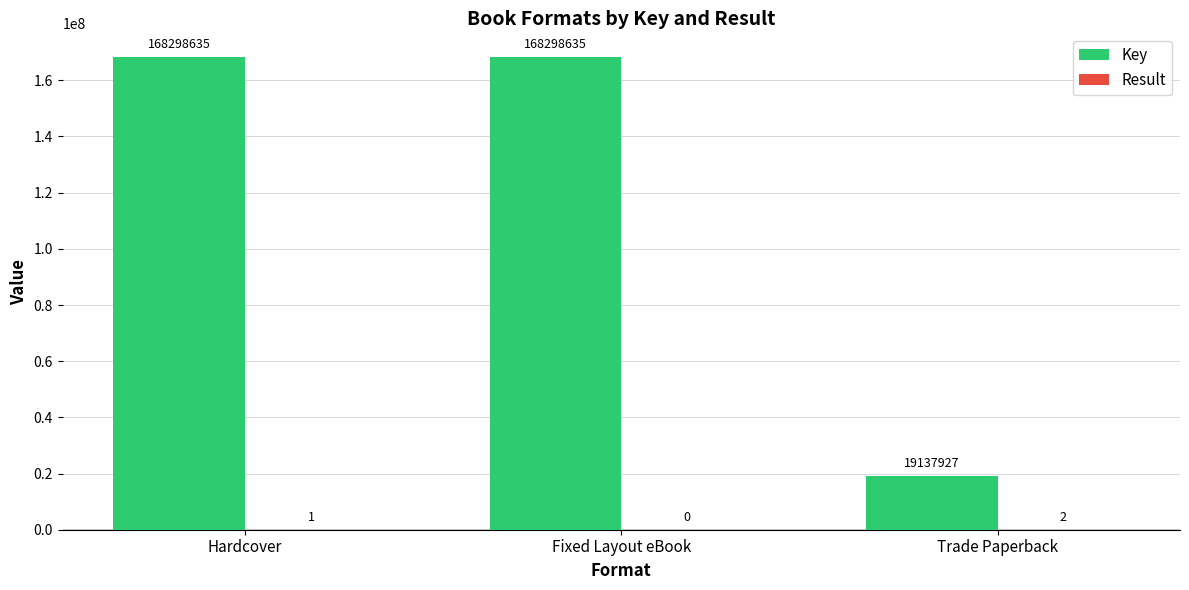

What is the sum of the Key values at Trade Paperback and Hardcover?

187436562